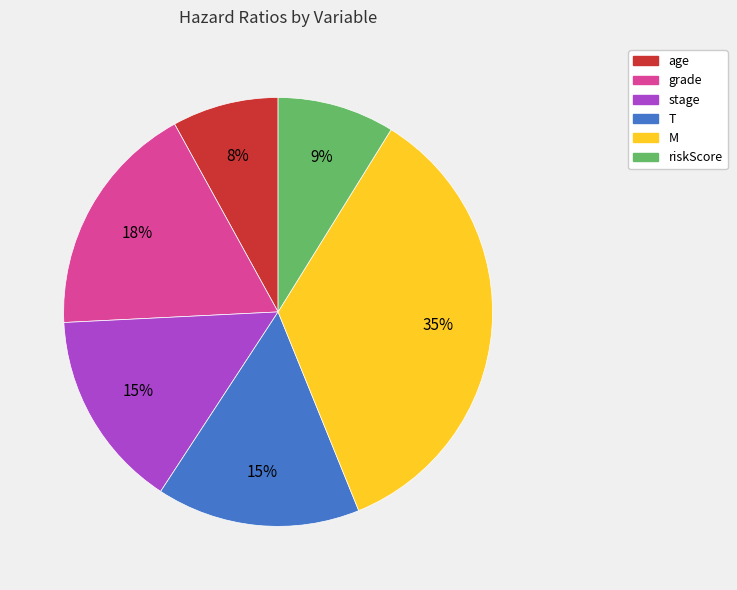

To the nearest percent, what percentage of the pie is T?

15%